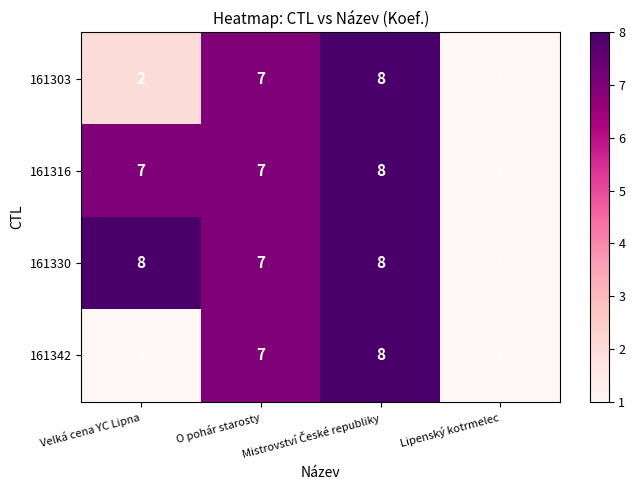

What is the highest value of the 161316 series?

8